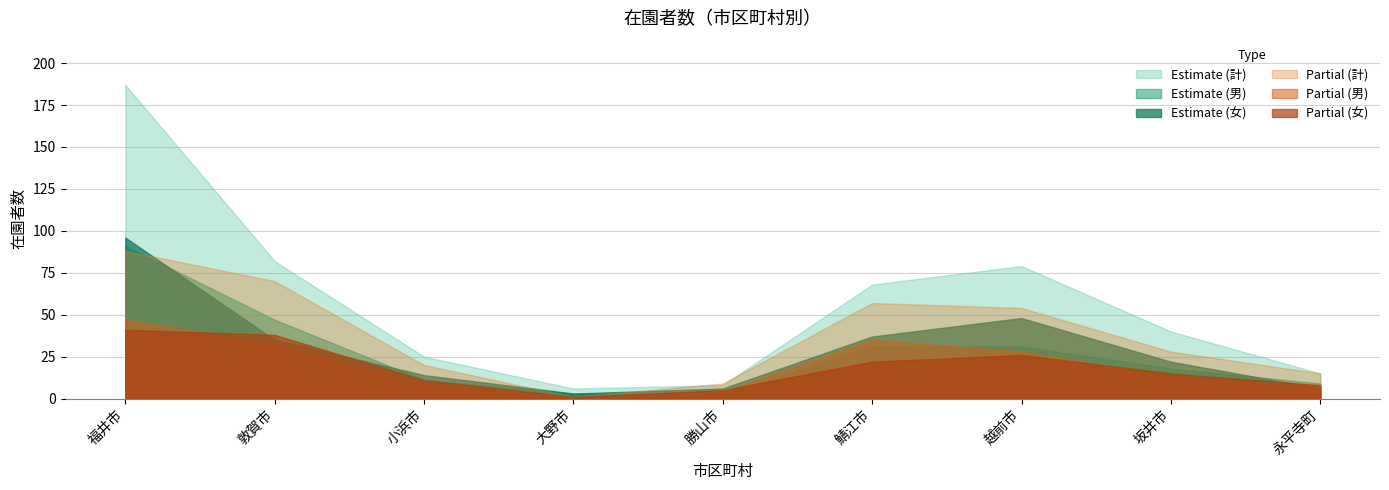

At which category does Estimate (計) reach its first local valley?

大野市